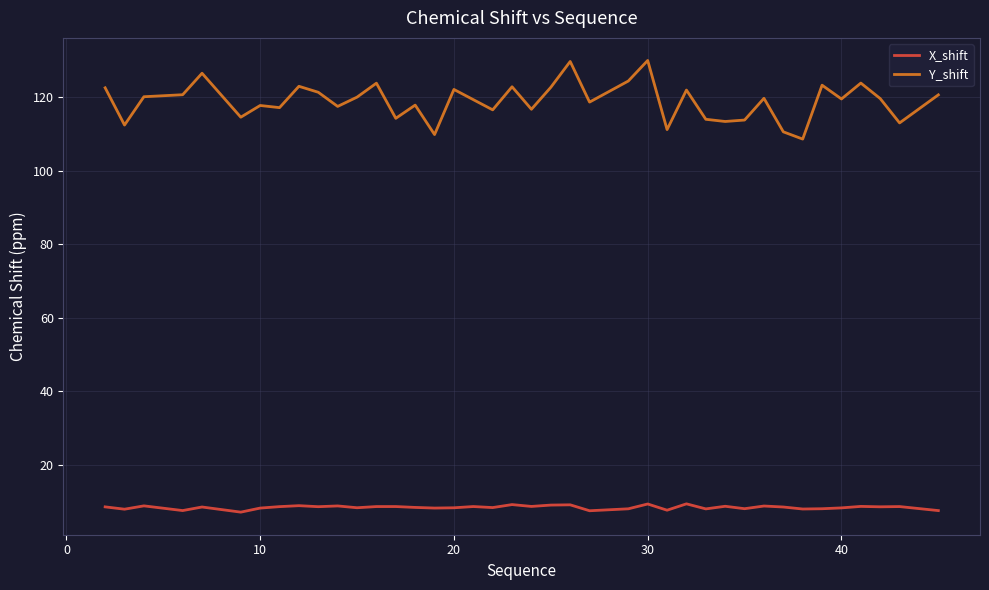

What is the smallest value displayed?

7.1